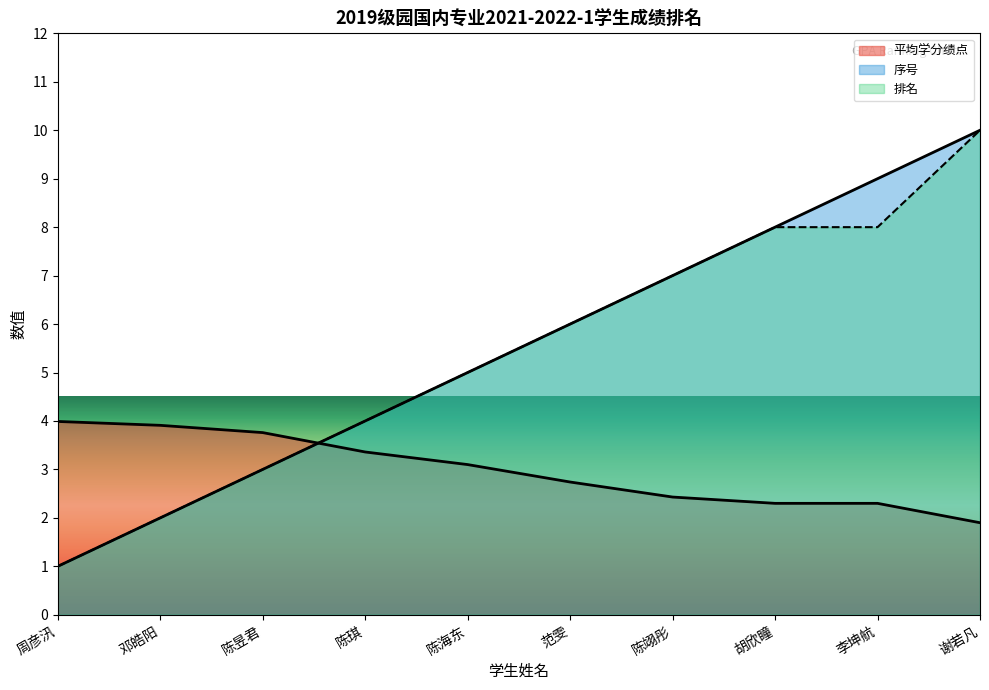

What is the difference between the highest and lowest values at 周彦汛?

3.0